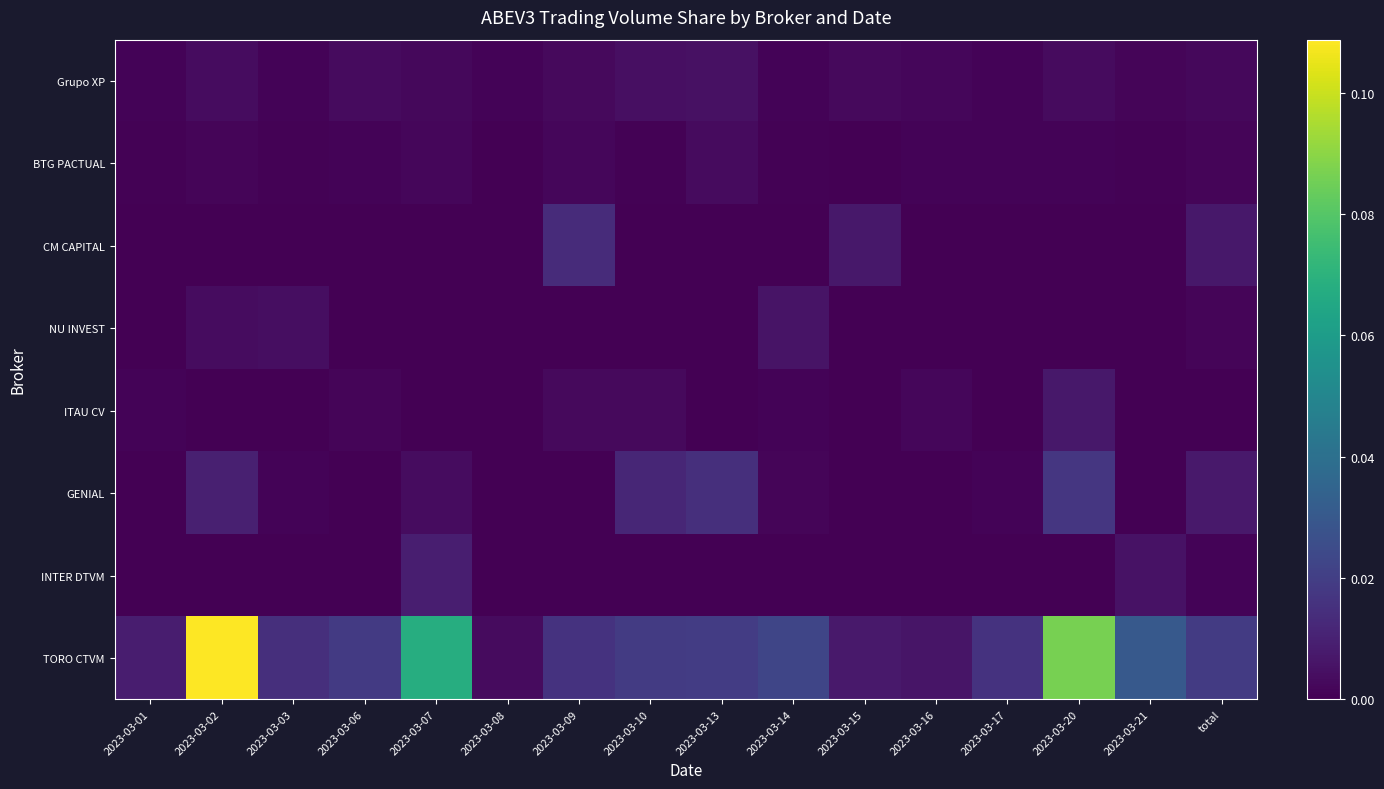

Which series has the widest spread of values?

TORO CTVM